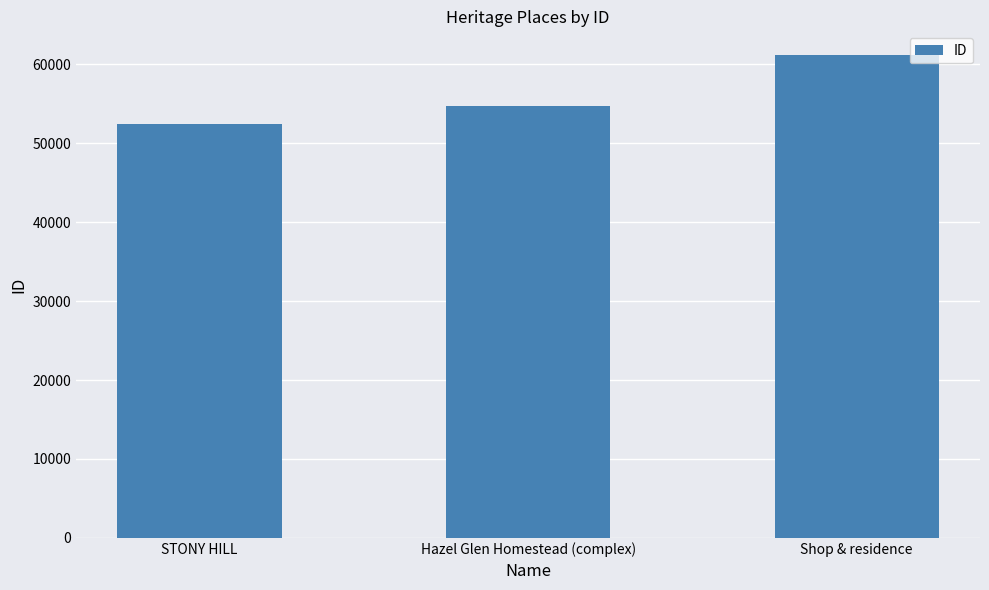

Where is the data nearest to the value 56771?

Hazel Glen Homestead (complex)